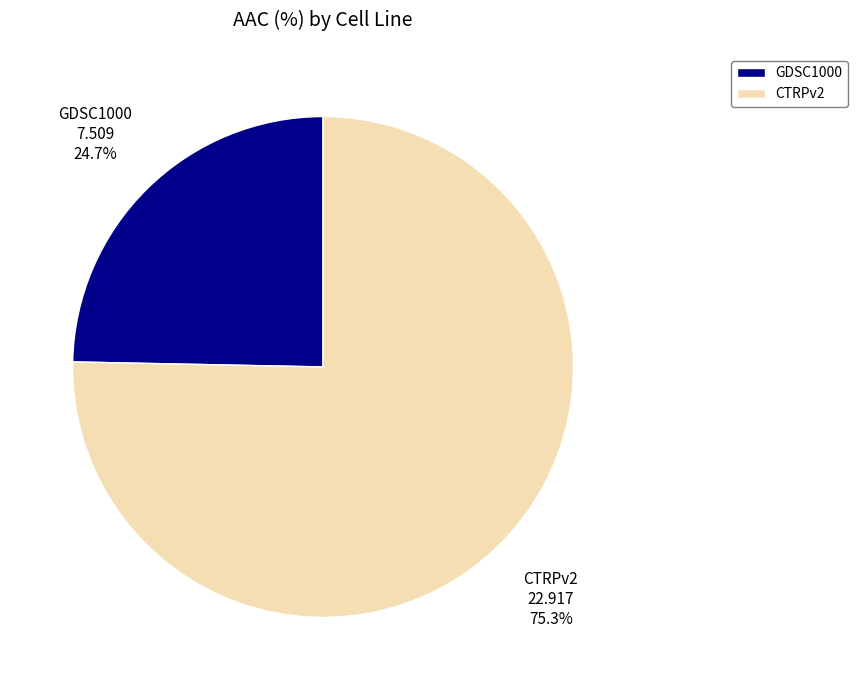

Is it true that CTRPv2 is 64% of the pie?

False